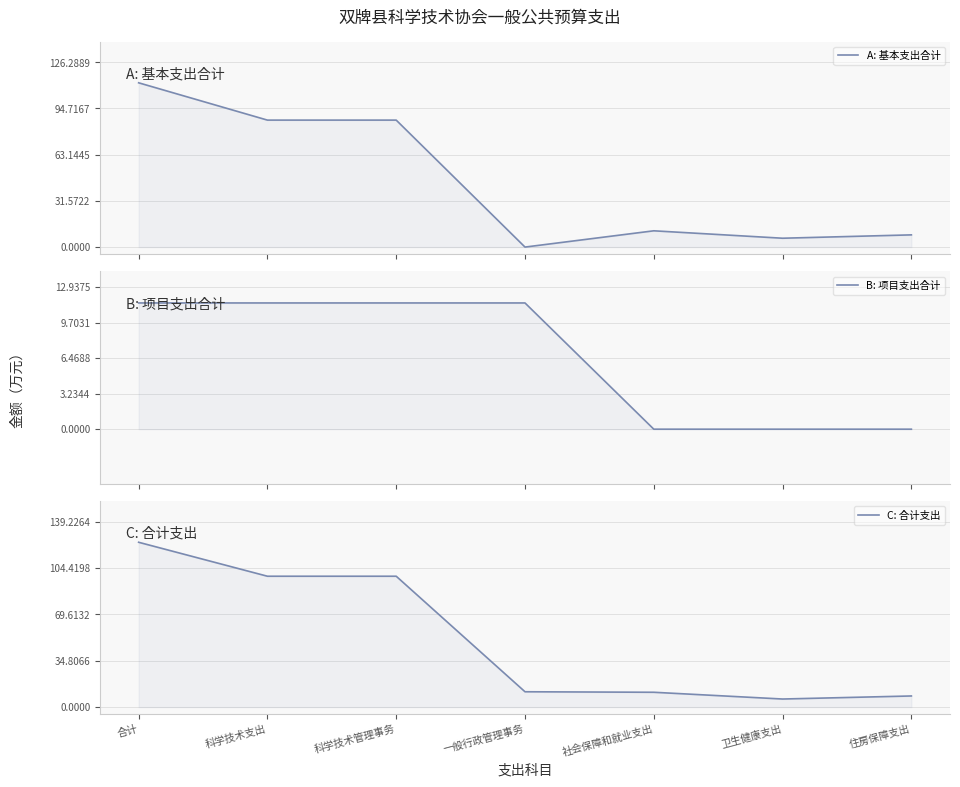

Read the A: 基本支出合计 value at 社会保障和就业支出.

11.1